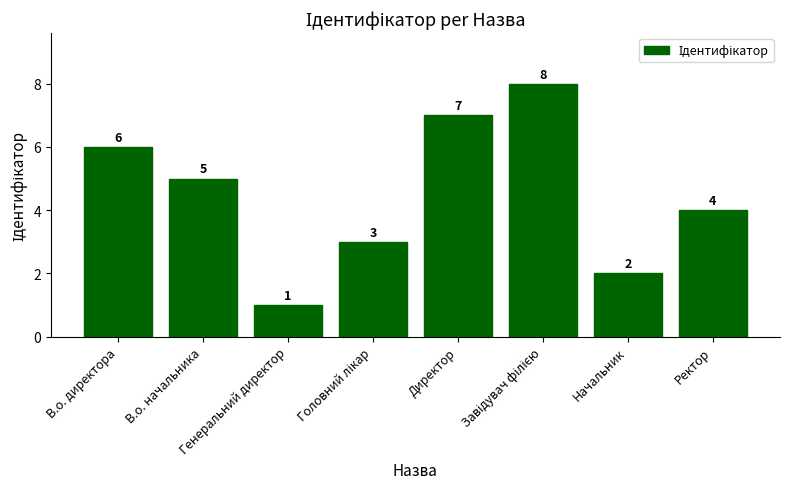

Count the number of data series in this chart.

1